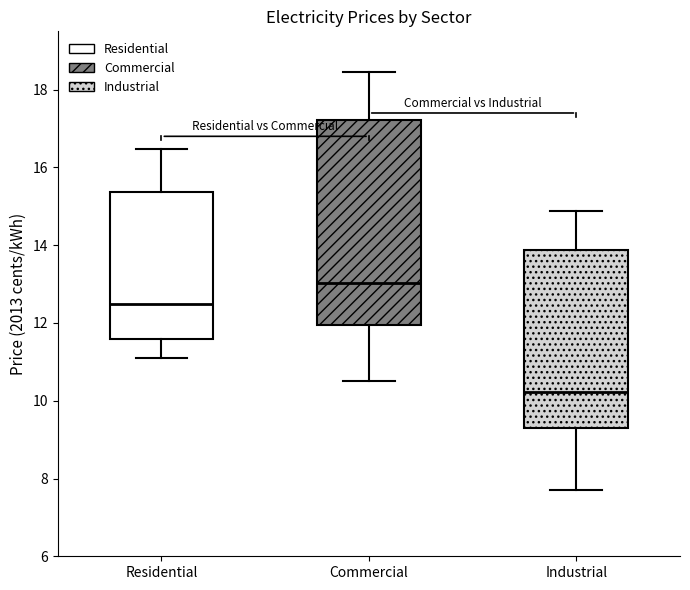

Reading left to right, transcribe this box plot: for each box, give where its median line is, the range the box spans, and where its two whiskers end, as read against the y-axis. The values are not printed on the chart, so give them approximately, as read against the axis.

Residential: median 12.4, box 11.6 to 15.4, whiskers 11.0 to 16.4
Commercial: median 13.0, box 12.0 to 17.2, whiskers 10.4 to 18.4
Industrial: median 10.2, box 9.2 to 13.8, whiskers 7.8 to 14.8